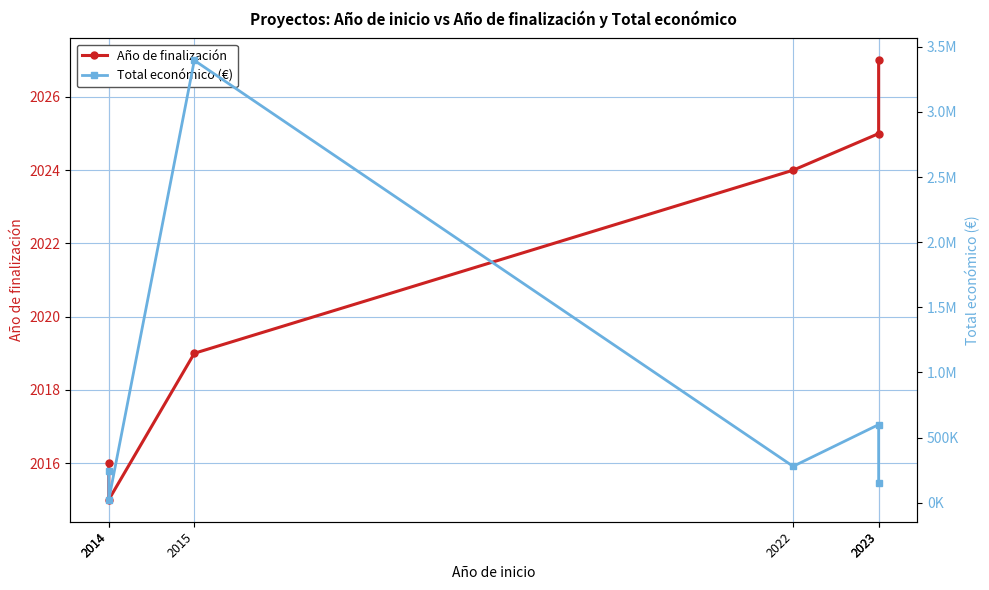

What are all the series names shown in the legend?

Año de finalización, Total económico (€)